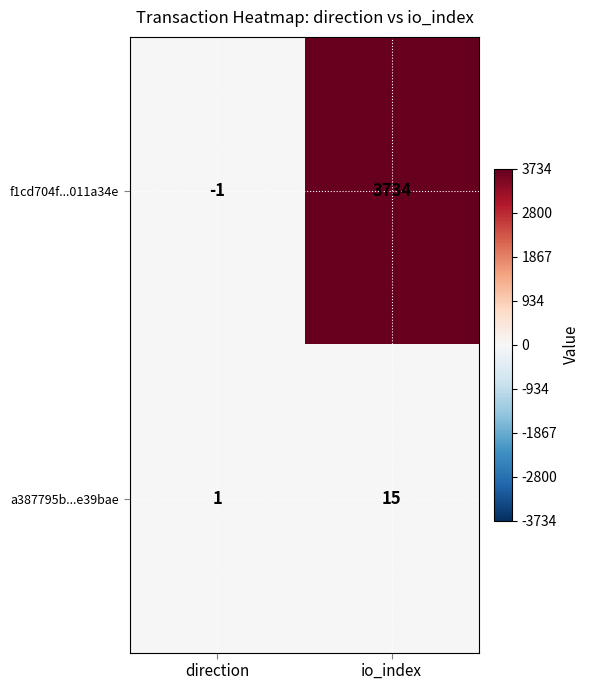

Is the value of a387795b...e39bae at direction greater than the value of f1cd704f...011a34e at io_index?

No